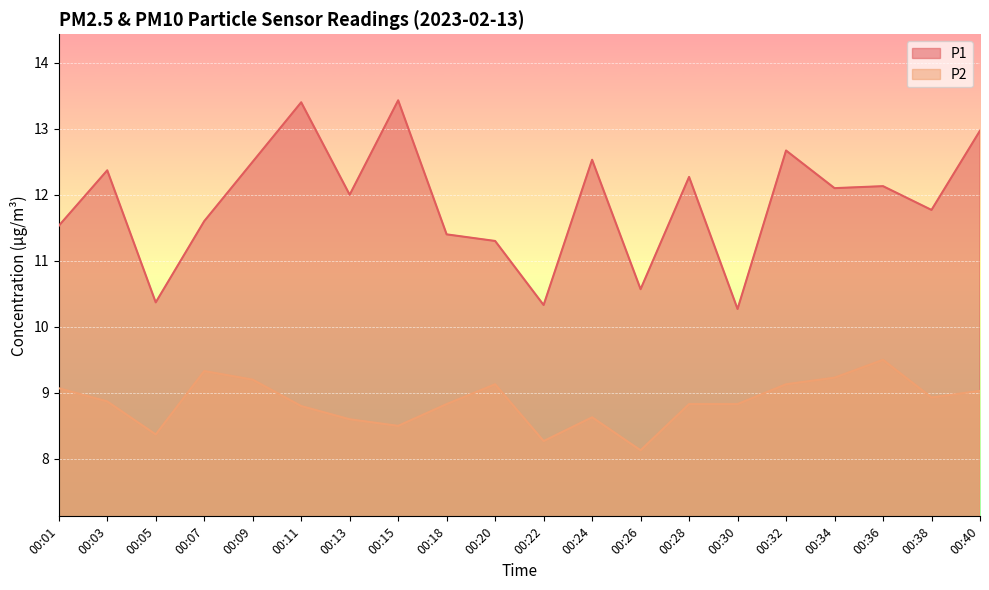

What is the average value of the P2 series?

8.9